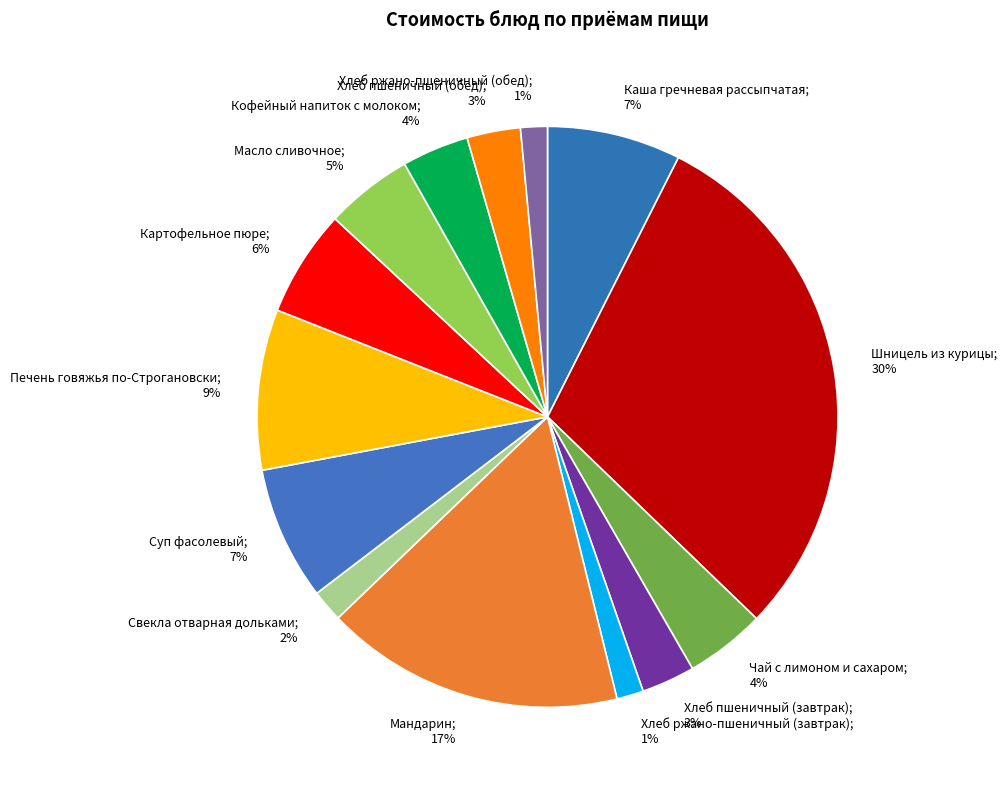

Is Кофейный напиток с молоком; 4% the majority of the pie?

No